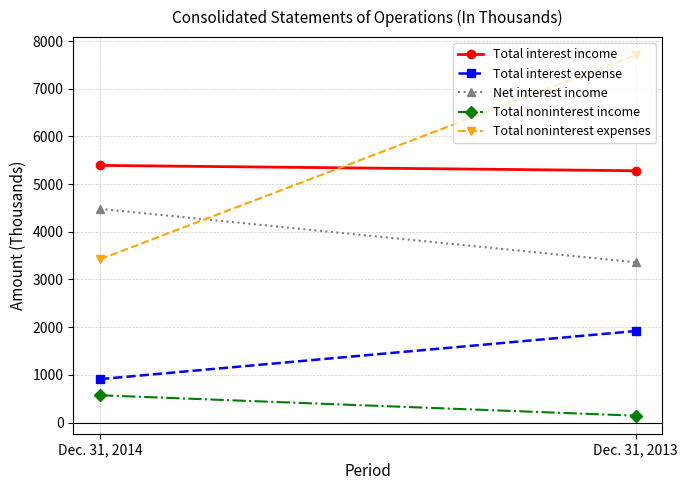

What is the difference between the maximum and minimum values in the Total interest income series?

112